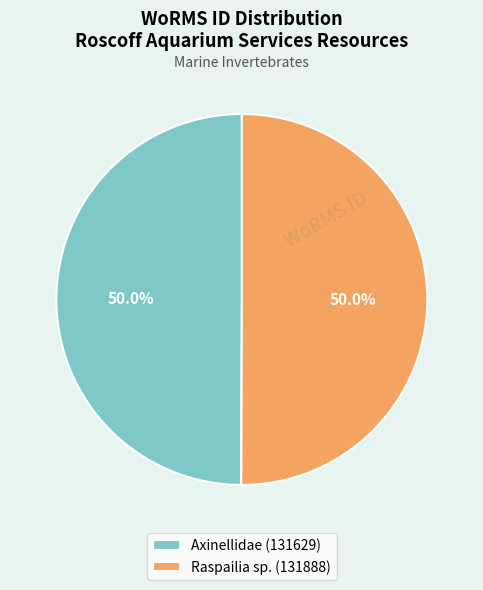

How many segments does this pie chart have?

2